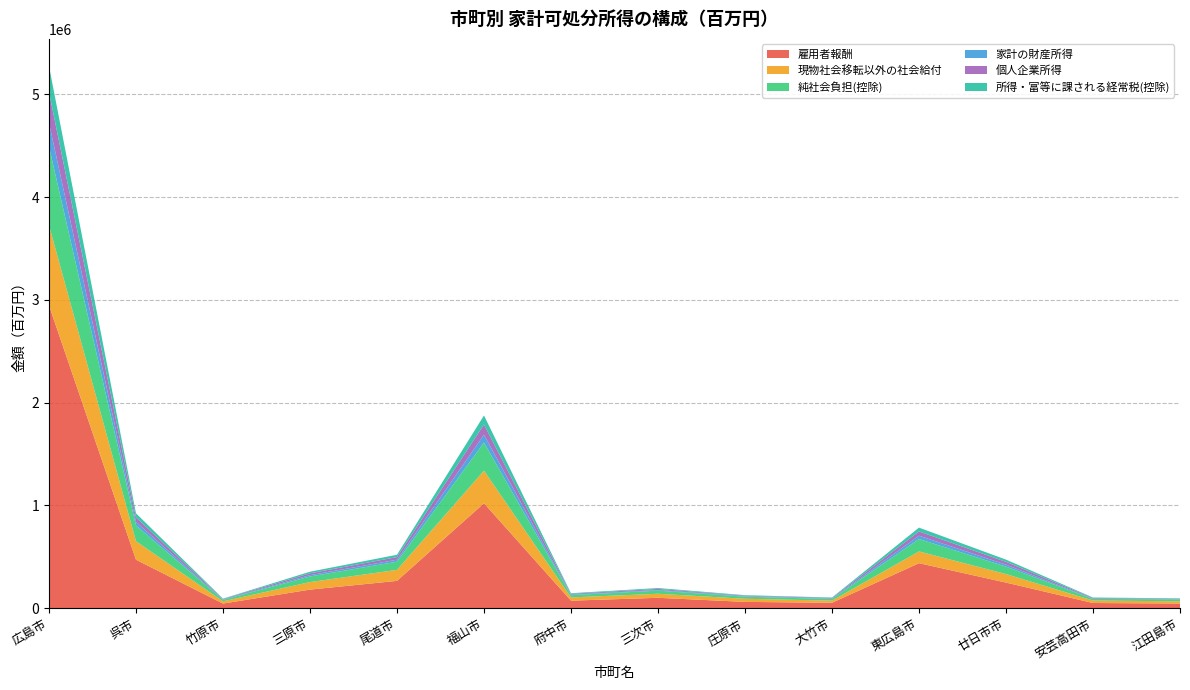

Reading right to left, what are all the values shown in this chart?

雇用者報酬: 江田島市=45464	安芸高田市=50626	廿日市市=249503	東広島市=438165	大竹市=52872	庄原市=61516	三次市=101342	府中市=73512	福山市=1021250	尾道市=265919	三原市=180977	竹原市=45326	呉市=472064	広島市=2946717
現物社会移転以外の社会給付: 江田島市=21726	安芸高田市=24220	廿日市市=82803	東広島市=114281	大竹市=21023	庄原市=30466	三次市=39203	府中市=31728	福山市=316870	尾道市=107184	三原市=73268	竹原市=21715	呉市=179868	広島市=779122
純社会負担(控除): 江田島市=18701	安芸高田市=15732	廿日市市=72549	東広島市=121074	大竹市=15668	庄原市=20163	三次市=30602	府中市=21915	福山市=274123	尾道市=79507	三原市=54323	竹原市=14021	呉市=153531	広島市=766212
家計の財産所得: 江田島市=2817	安芸高田市=3450	廿日市市=18956	東広島市=32122	大竹市=4596	庄原市=4042	三次市=6914	府中市=5275	福山市=75958	尾道市=19112	三原市=13480	竹原市=3363	呉市=34324	広島市=231916
個人企業所得: 江田島市=3785	安芸高田市=5693	廿日市市=27381	東広島市=41160	大竹市=5470	庄原市=5600	三次市=9686	府中市=7429	福山市=99704	尾道市=25759	三原市=17573	竹原市=4828	呉市=43636	広島市=298372
所得・富等に課される経常税(控除): 江田島市=3800	安芸高田市=4362	廿日市市=21589	東広島市=37324	大竹市=4593	庄原市=5193	三次市=8607	府中市=6292	福山市=87346	尾道市=22680	三原市=15473	竹原市=3905	呉市=40139	広島市=253740